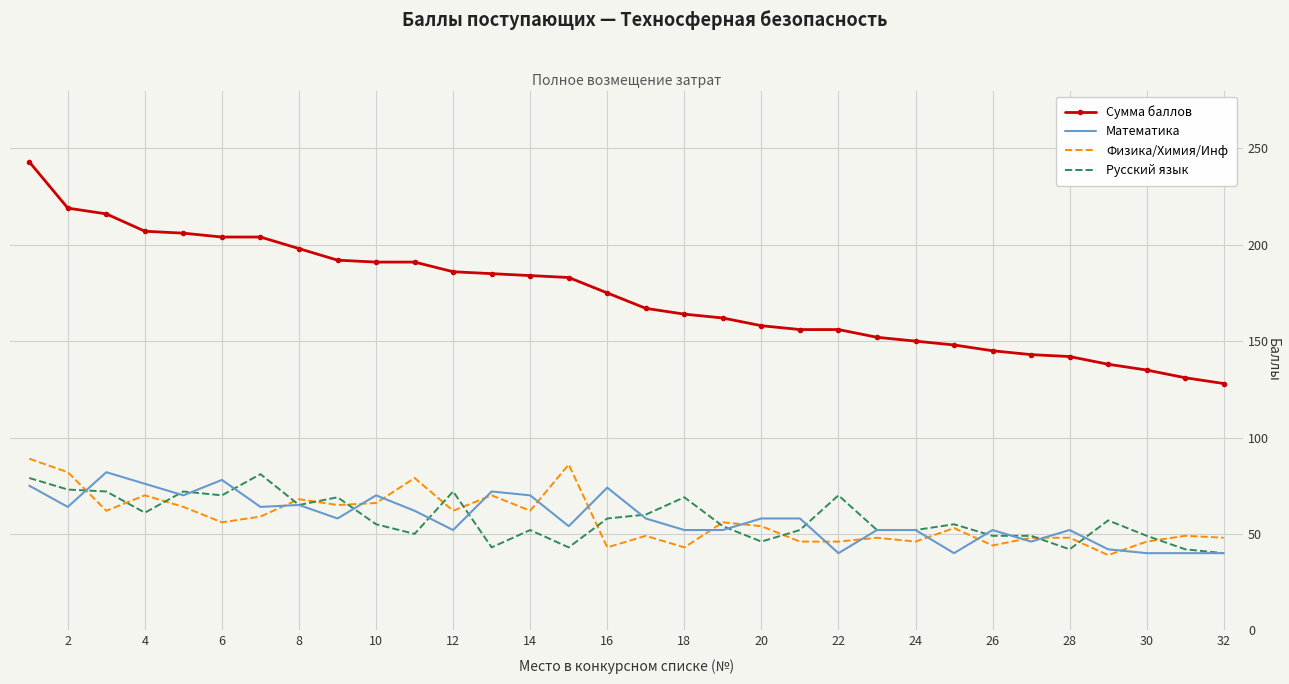

What are all the series names shown in the legend?

Сумма баллов, Математика, Физика/Химия/Инф, Русский язык